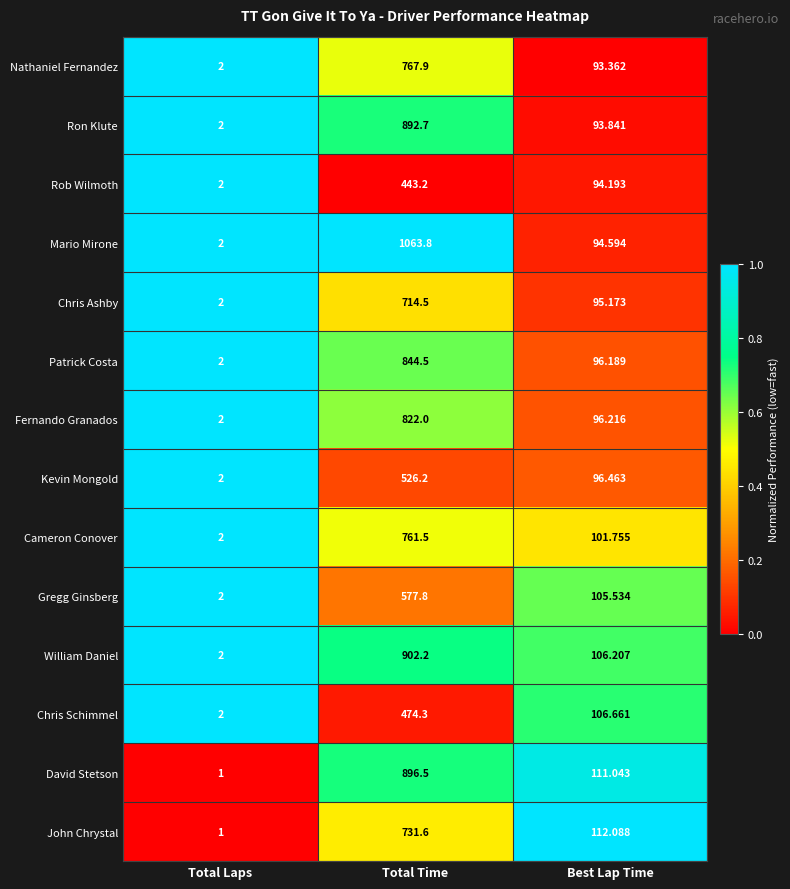

At which category is the sum across all series the highest?

Total Time